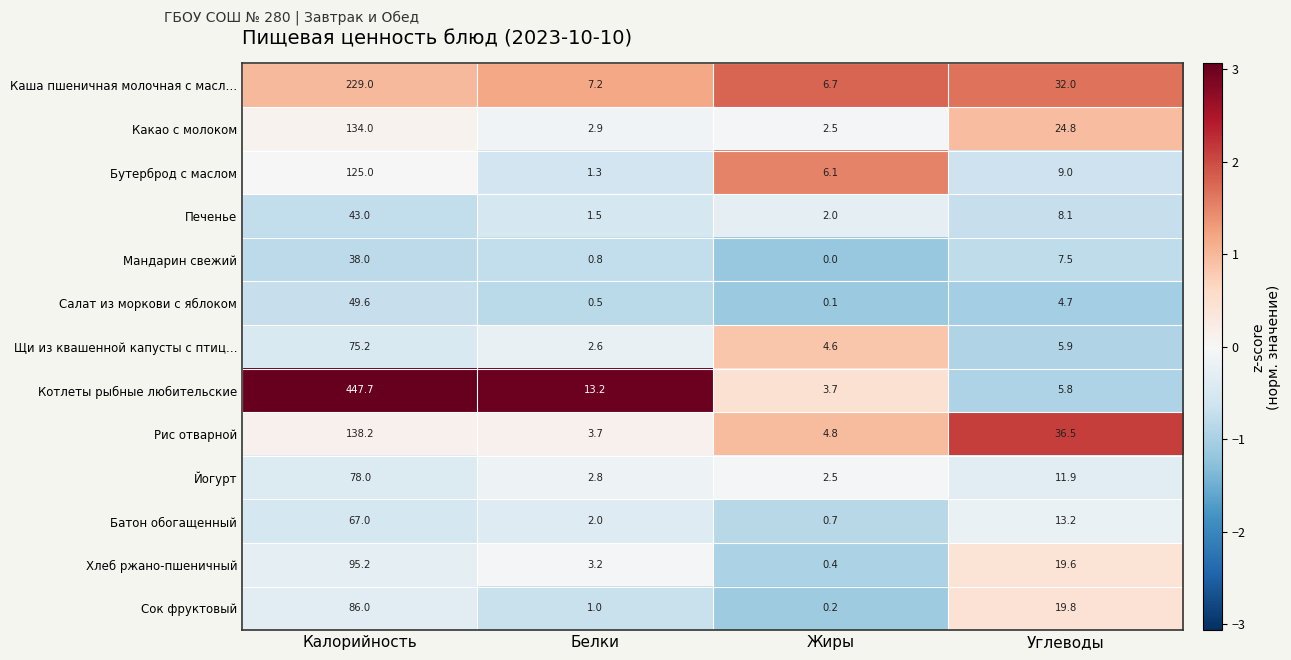

The value of Котлеты рыбные любительские at Белки is 21.8. True or false?

False